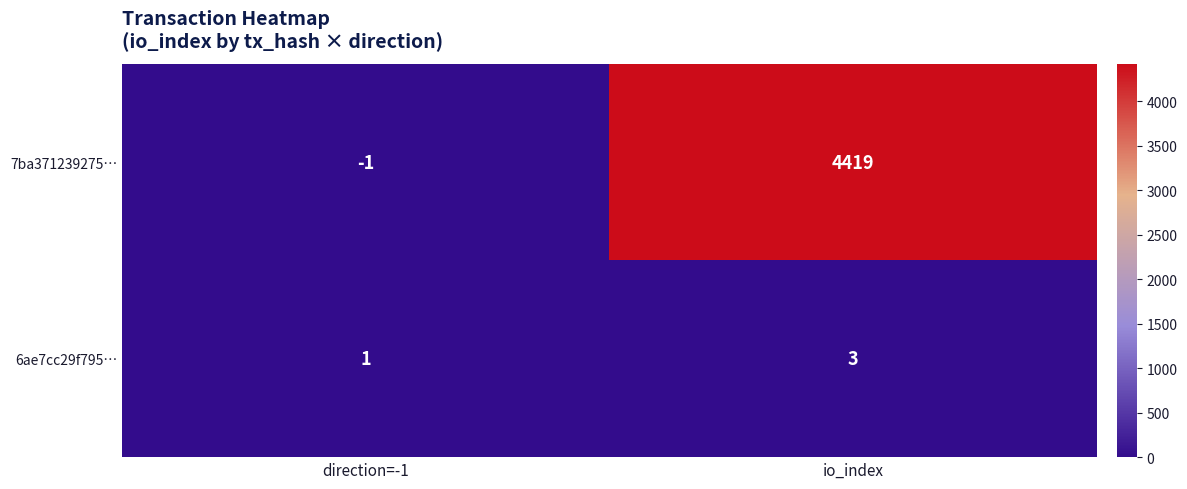

How many values in 7ba371239275… are below zero?

1